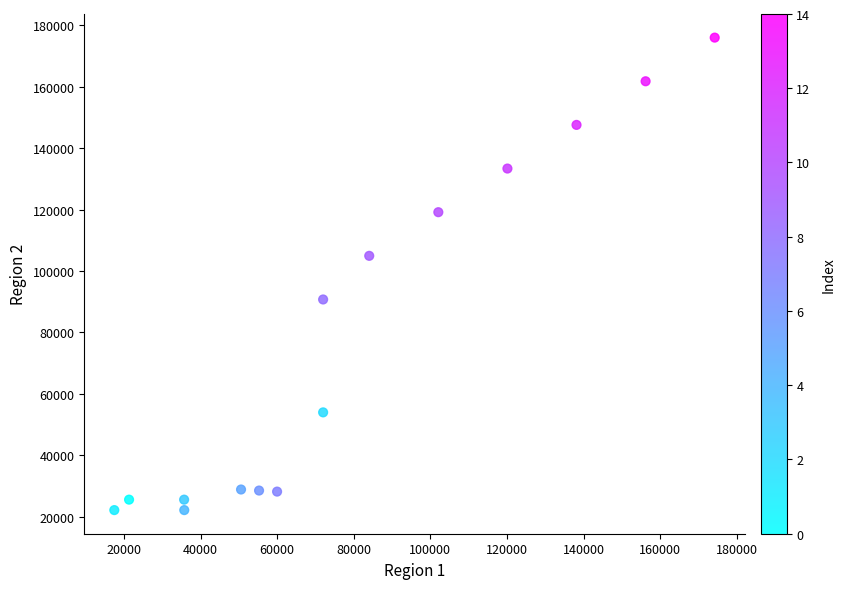

What is the range of X values (max minus min)?

156766.3